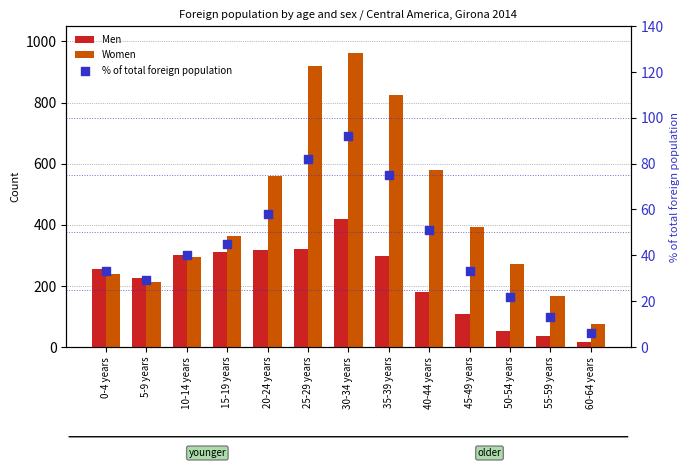

Which series contains the lowest Y value?

% of total foreign population